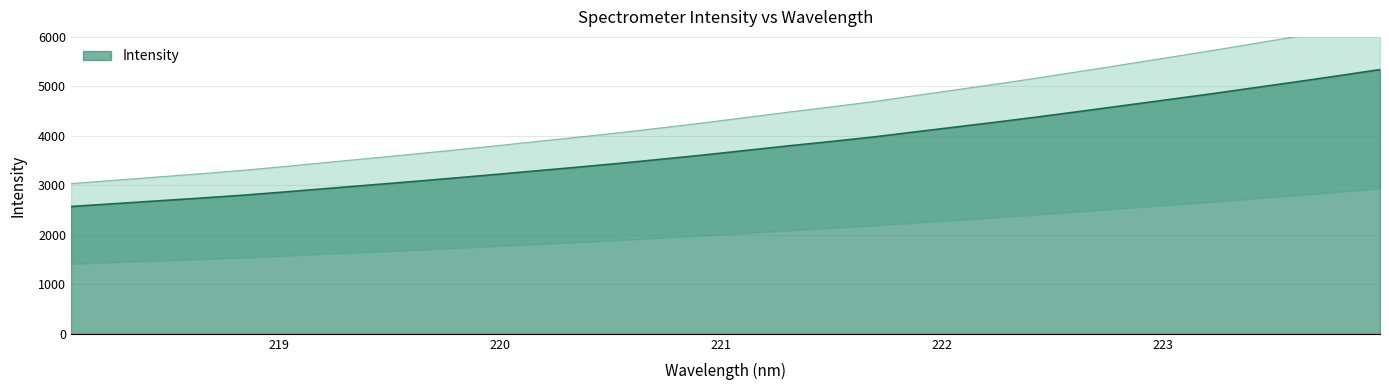

How many data points are above 4375?

16